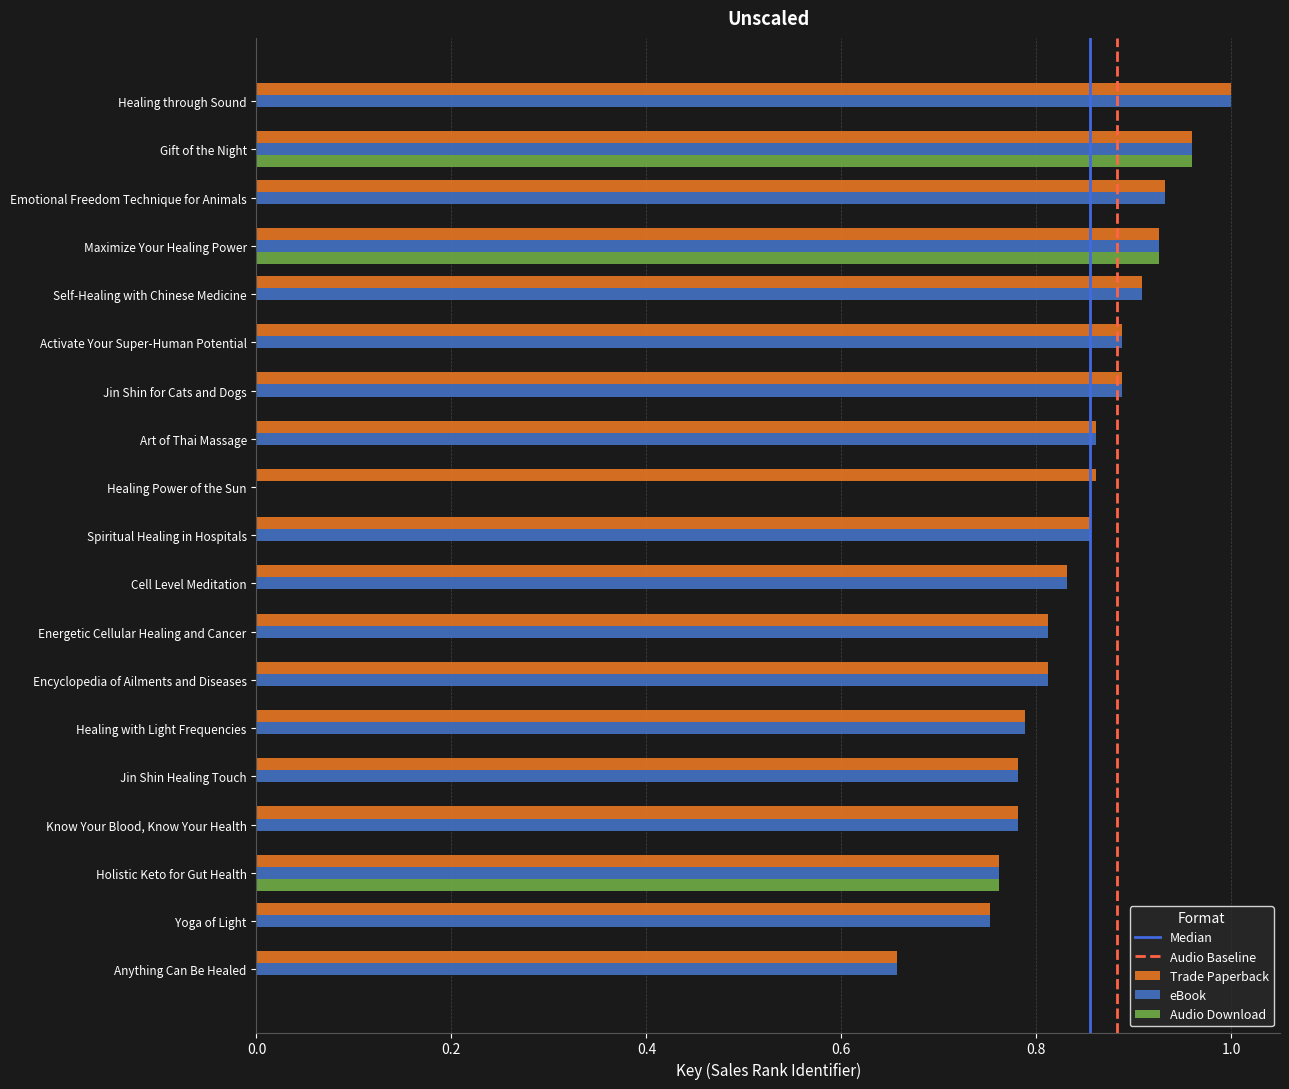

At which category is the sum across all series the highest?

Gift of the Night